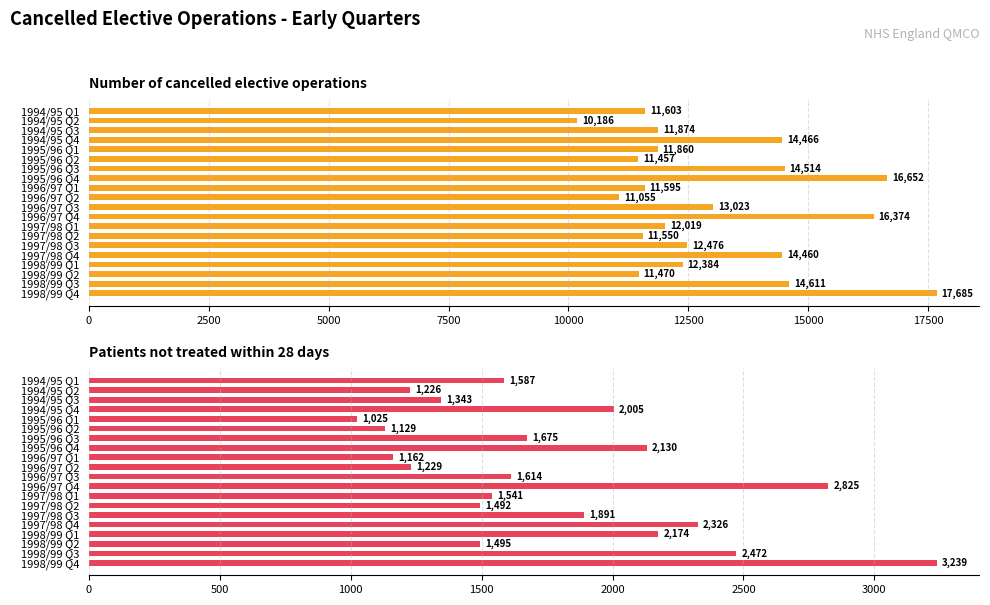

At how many categories does at least one series exceed 9202?

20